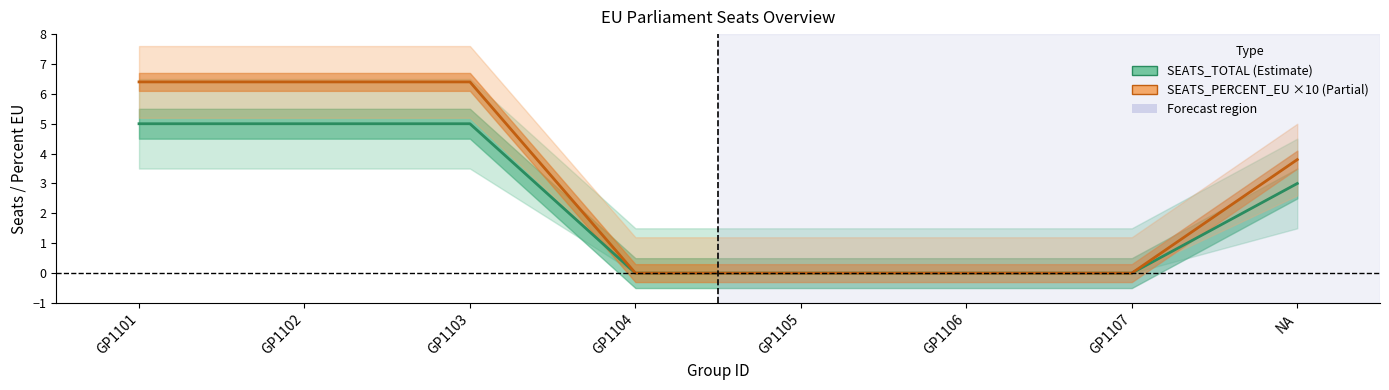

What is the label of the 4th point from the left?

GP1104